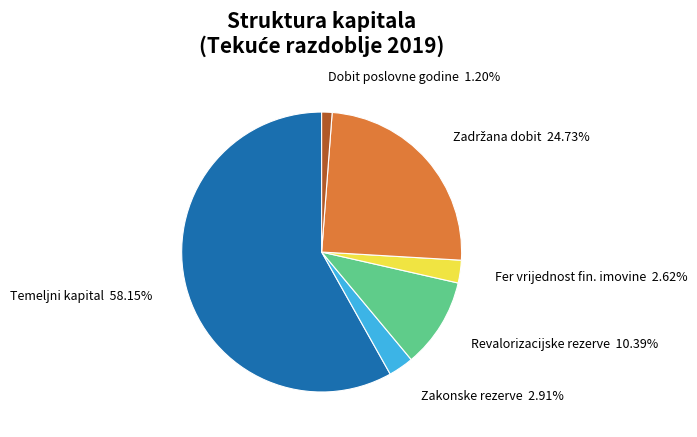

Does any single category account for the majority?

Yes